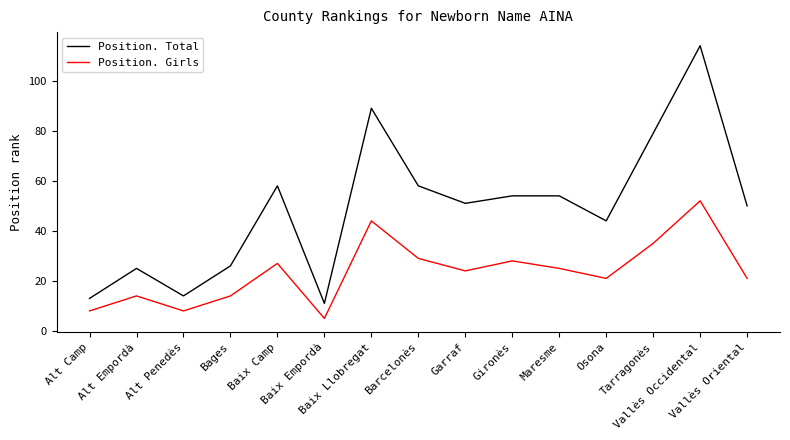

True or false: Position. Total and Position. Girls intersect in this chart.

False